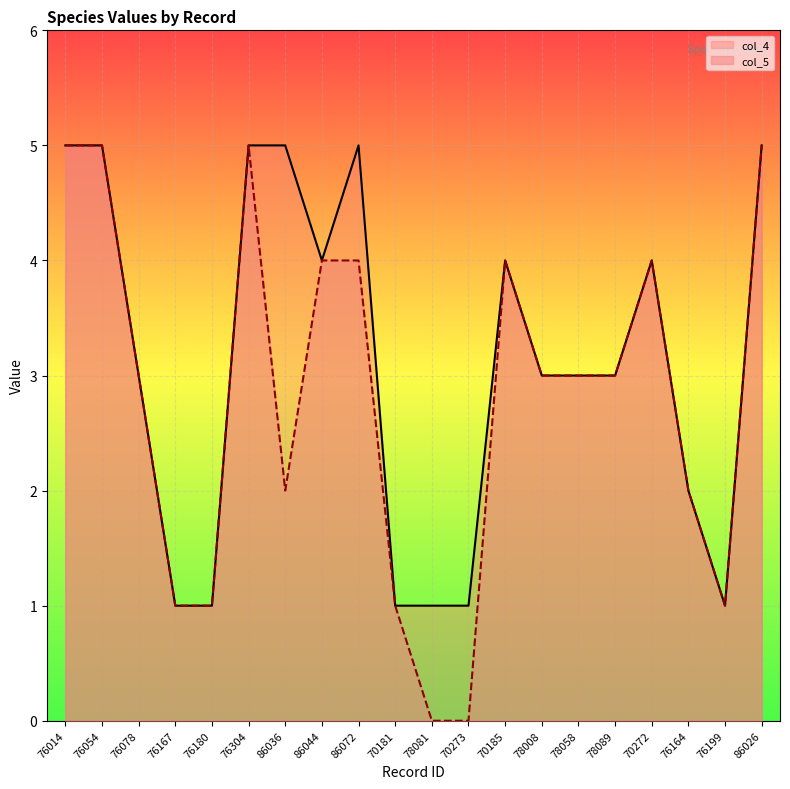

Count the col_5 values in the range 1 to 4.

14